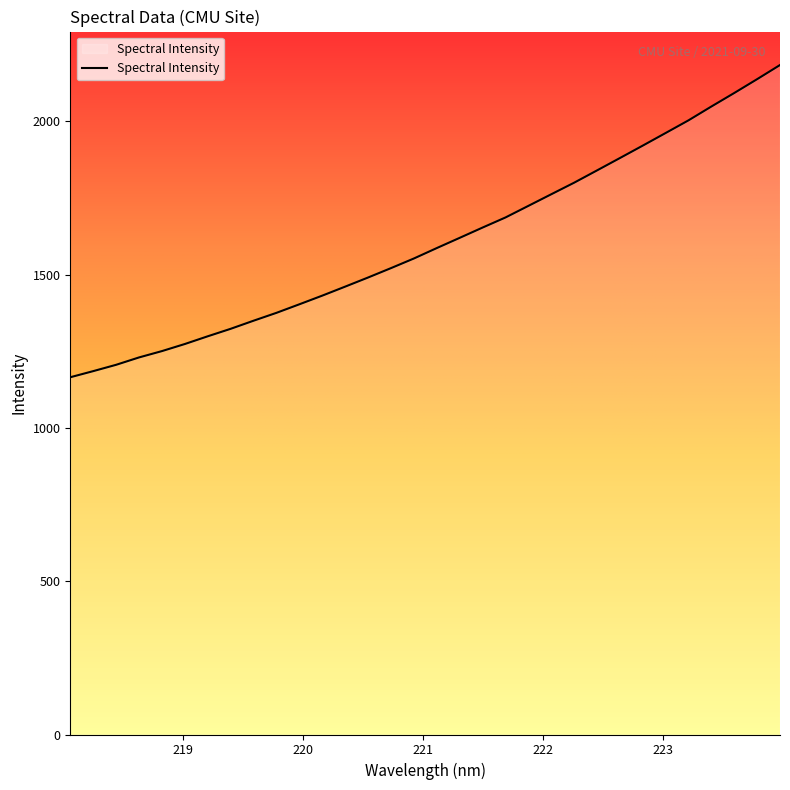

What is the difference between the maximum and minimum values?

1018.5